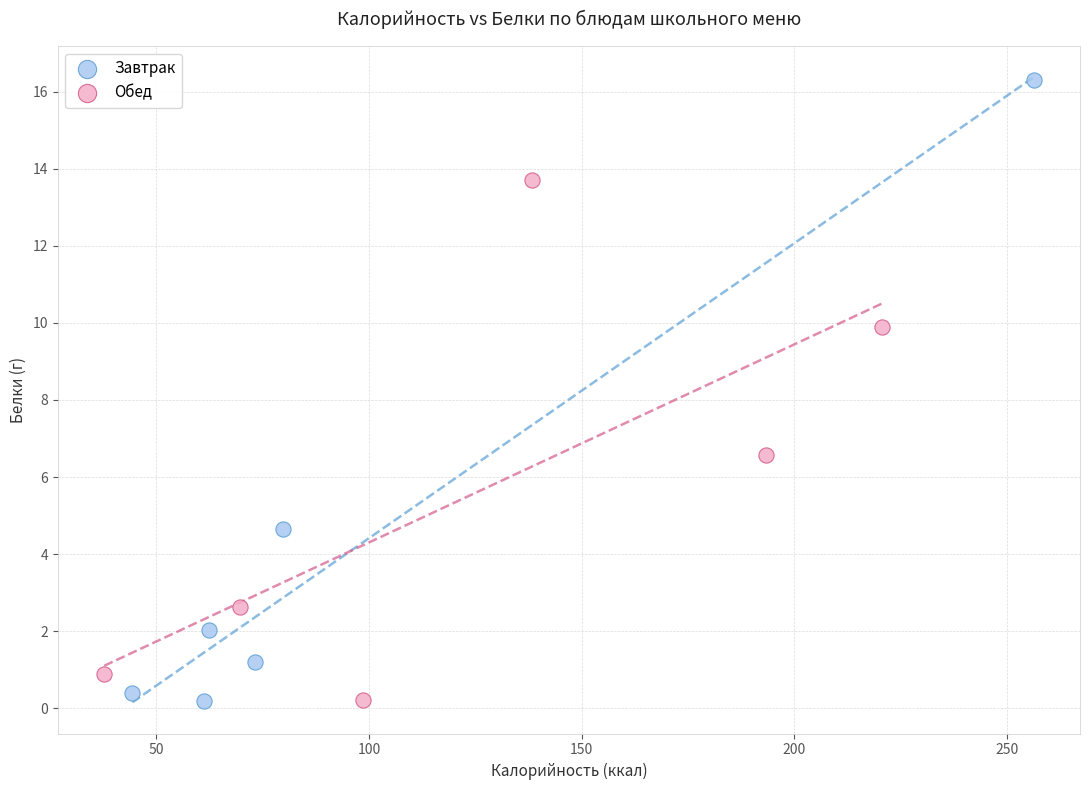

Which series has the largest Y range (max minus min)?

Завтрак